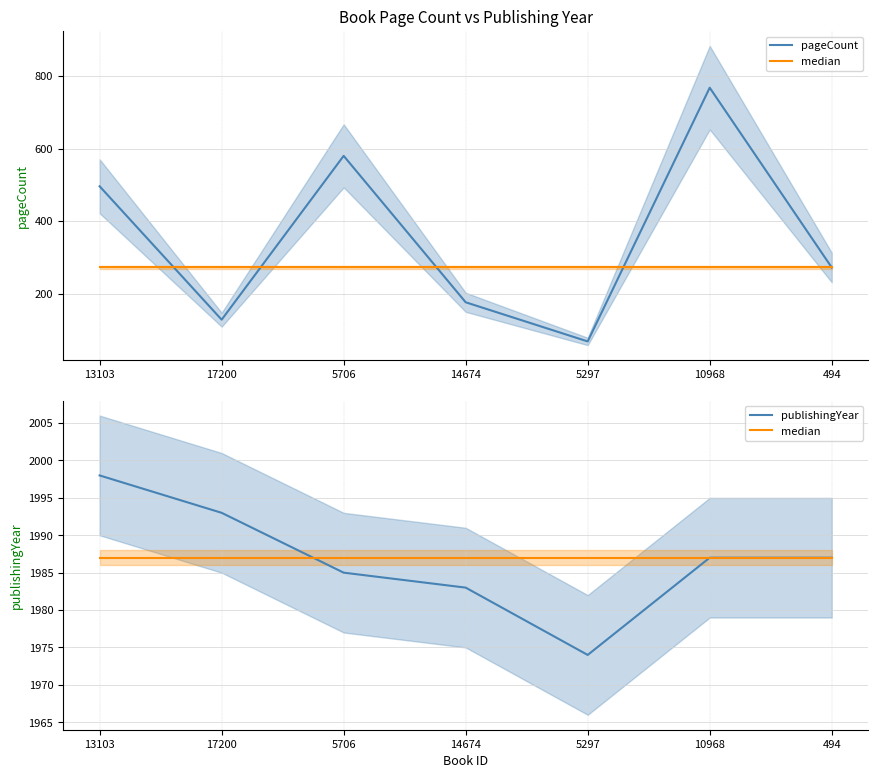

Rank the series by their maximum value, from lowest to highest.

pageCount, median, publishingYear